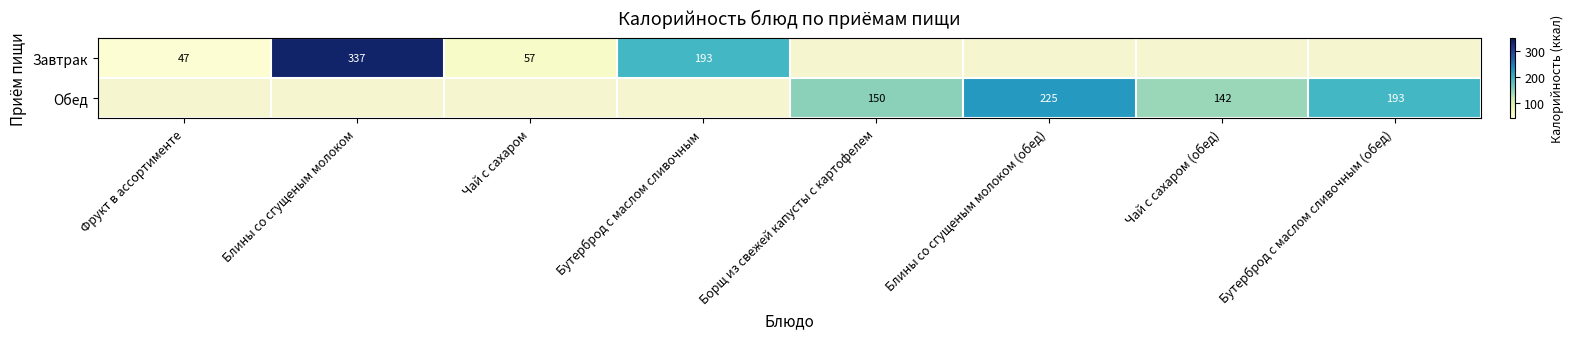

What is the sum of the Обед values at Борщ из свежей капусты с картофелем and Бутерброд с маслом сливочным (обед)?

343